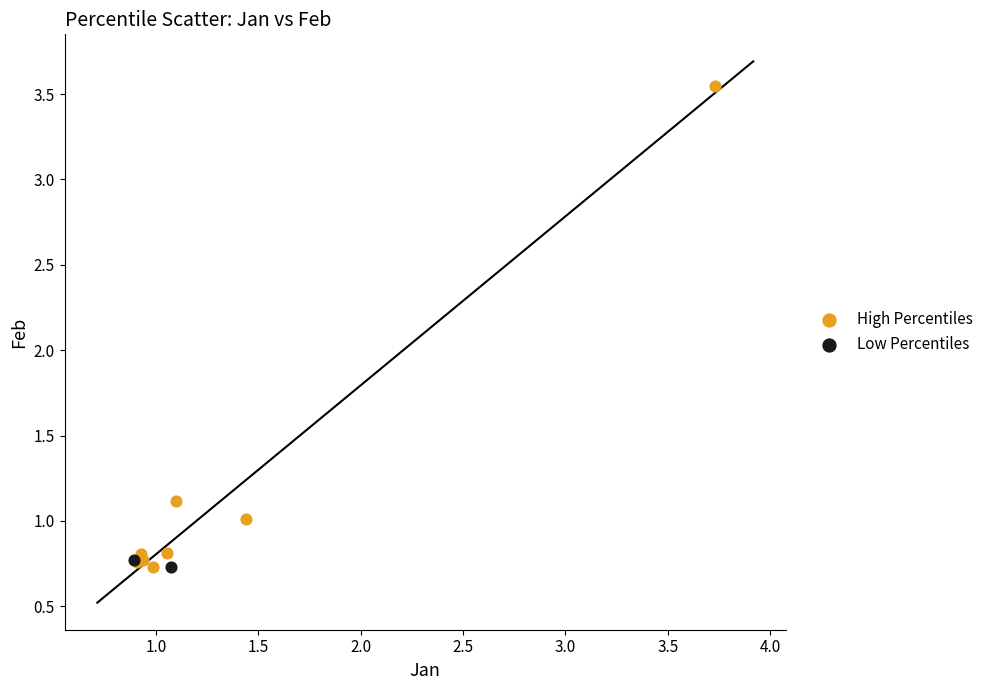

What are all the series names shown in the legend?

High Percentiles, Low Percentiles